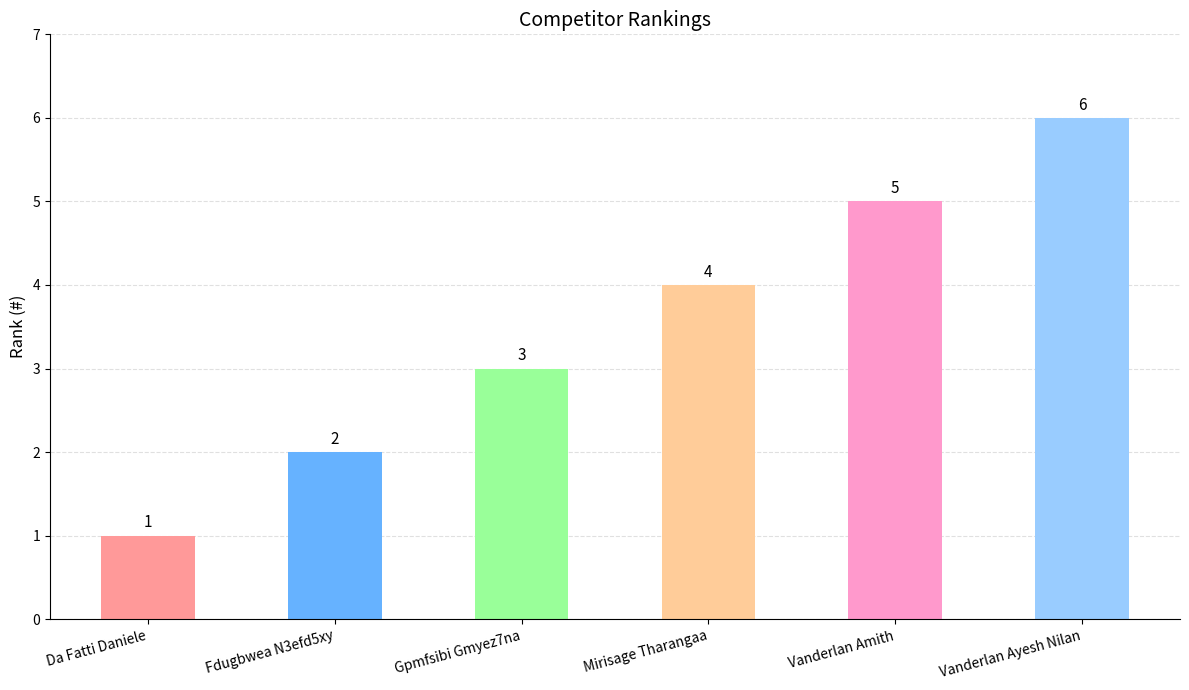

What is the difference between the values at Vanderlan Amith and Fdugbwea N3efd5xy?

3